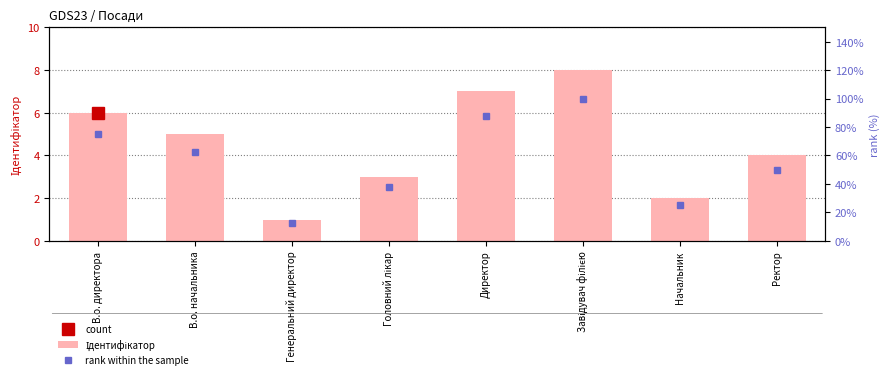

How many values in the rank within the sample series are below 62?

4